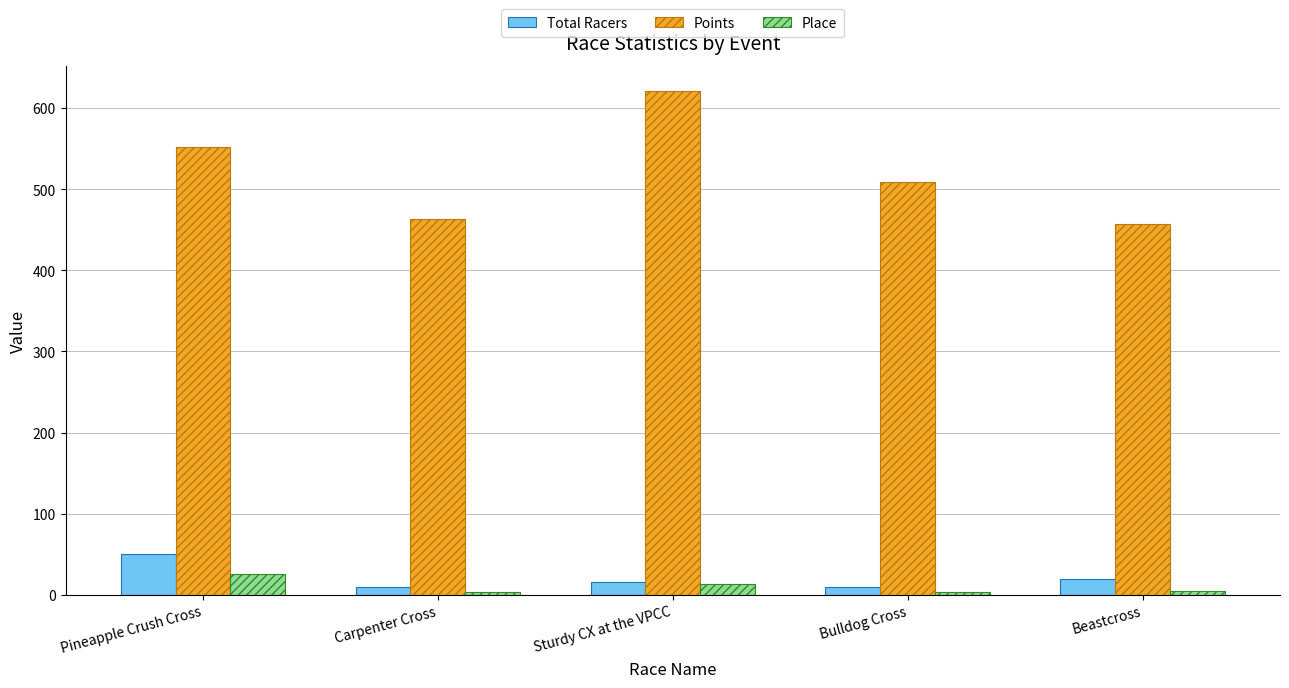

At how many categories does at least one series exceed 297?

5